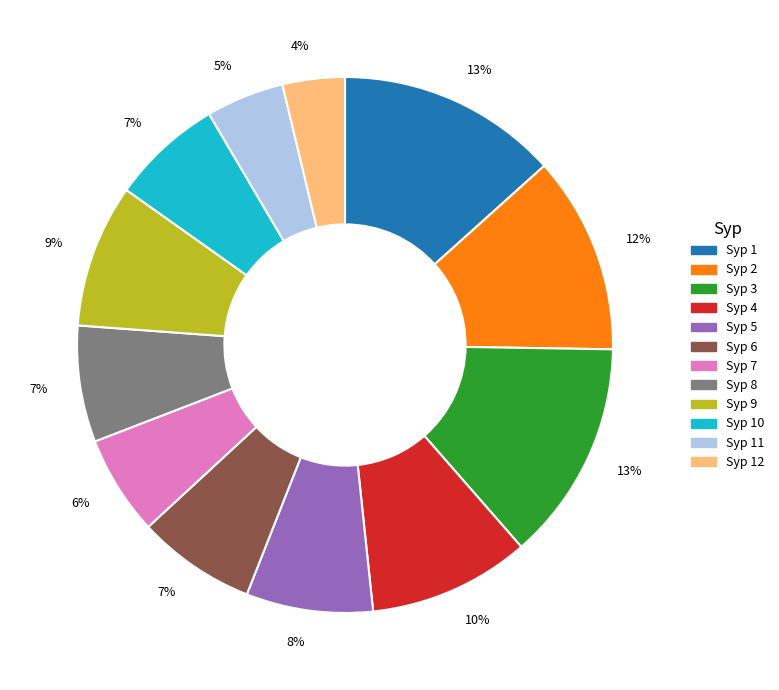

To the nearest percent, what is the average slice percentage?

8%